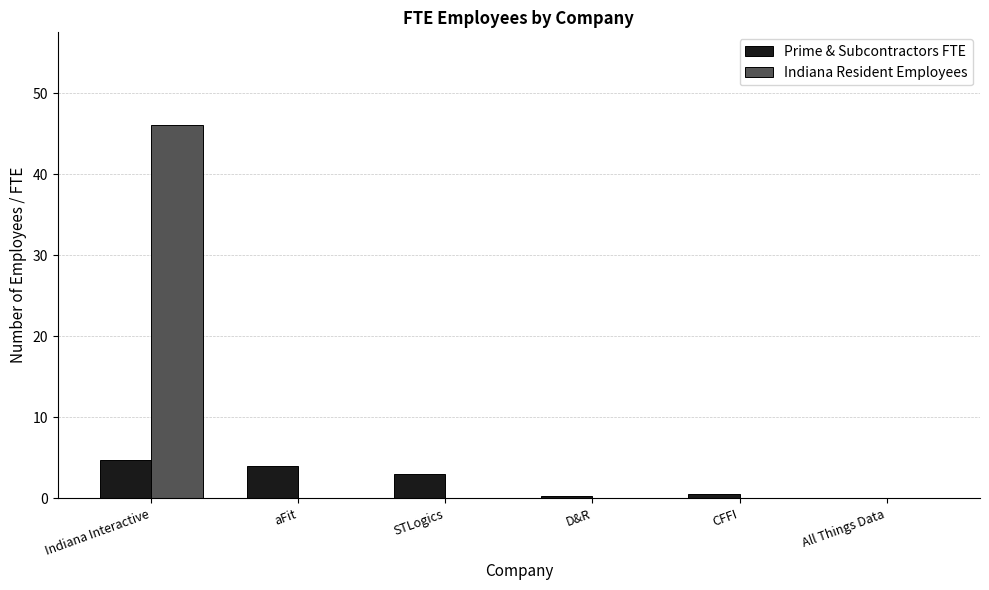

Is the value of Prime & Subcontractors FTE at aFit greater than the value of Indiana Resident Employees at Indiana Interactive?

No